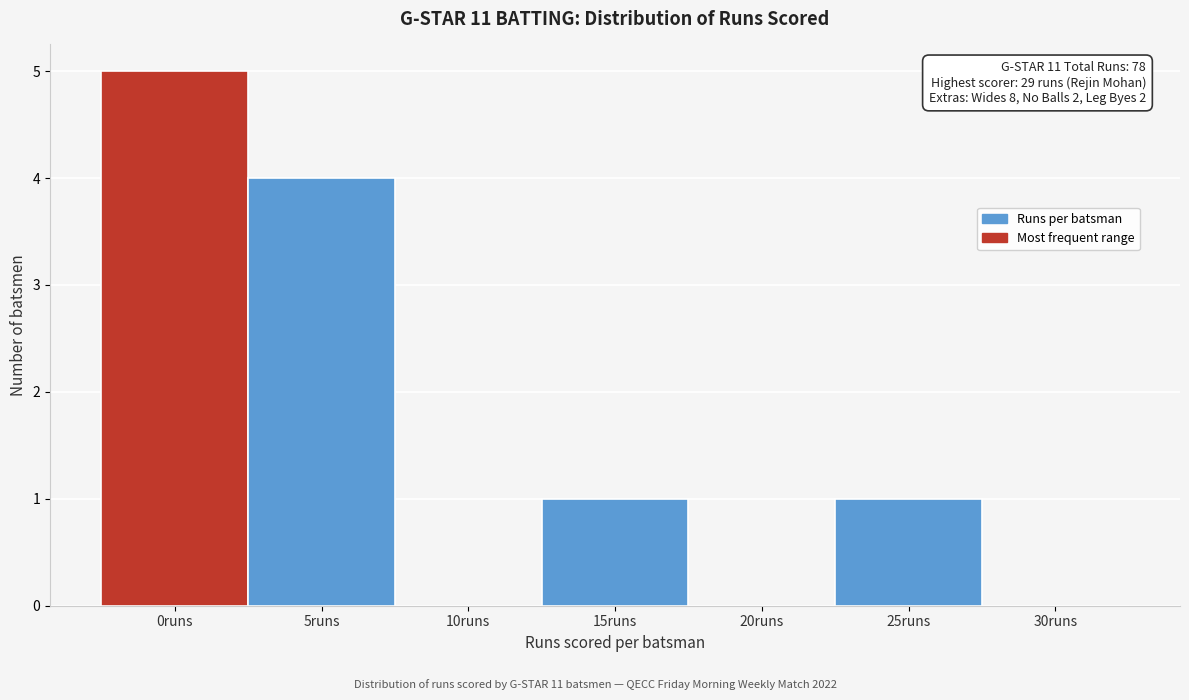

Reading left to right, extract all data points from this chart.

0runs=5	5runs=4	10runs=0	15runs=1	20runs=0	25runs=1	30runs=0